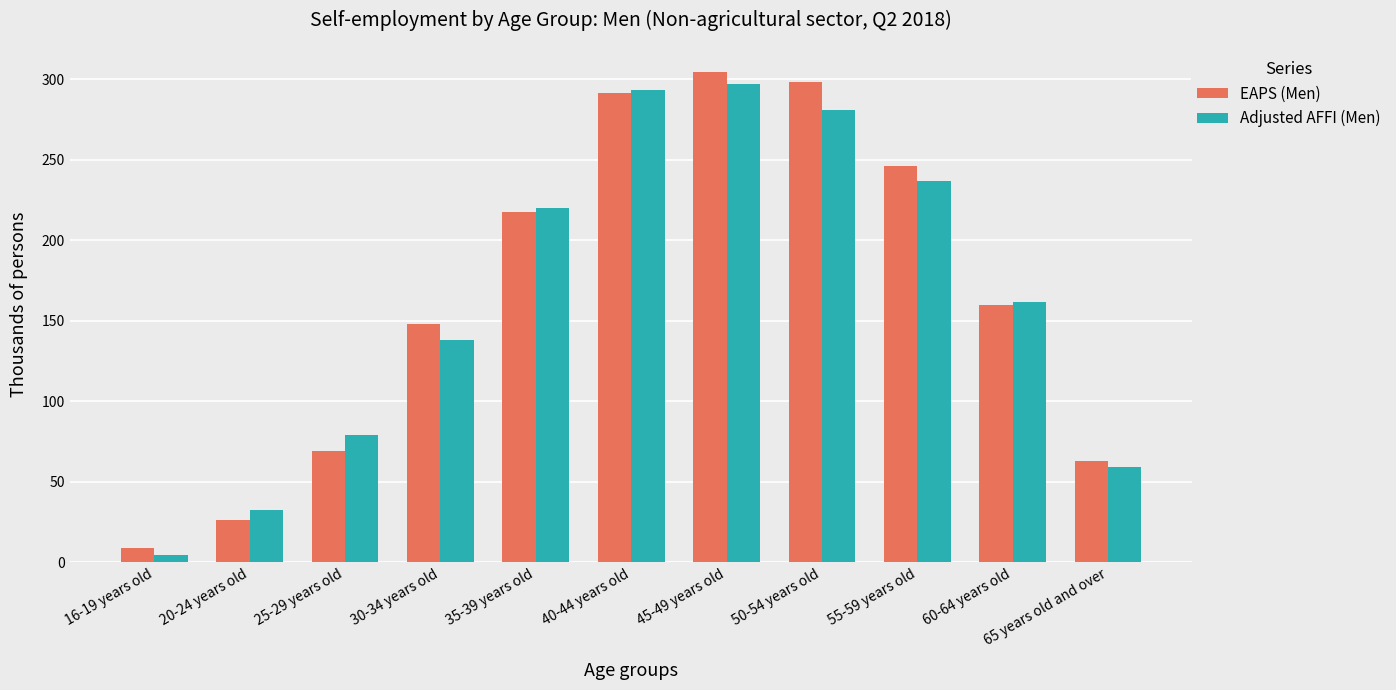

Which series has the widest spread of values?

EAPS (Men)